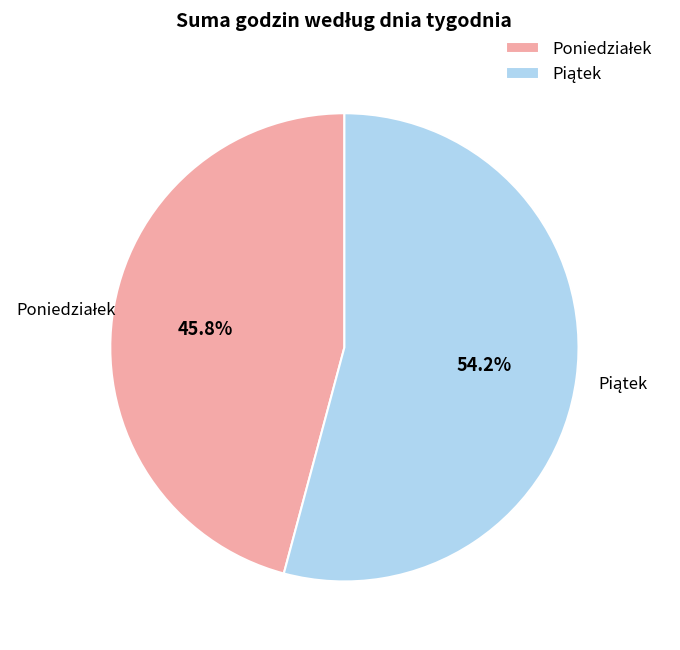

Is there a majority slice in this chart?

Yes